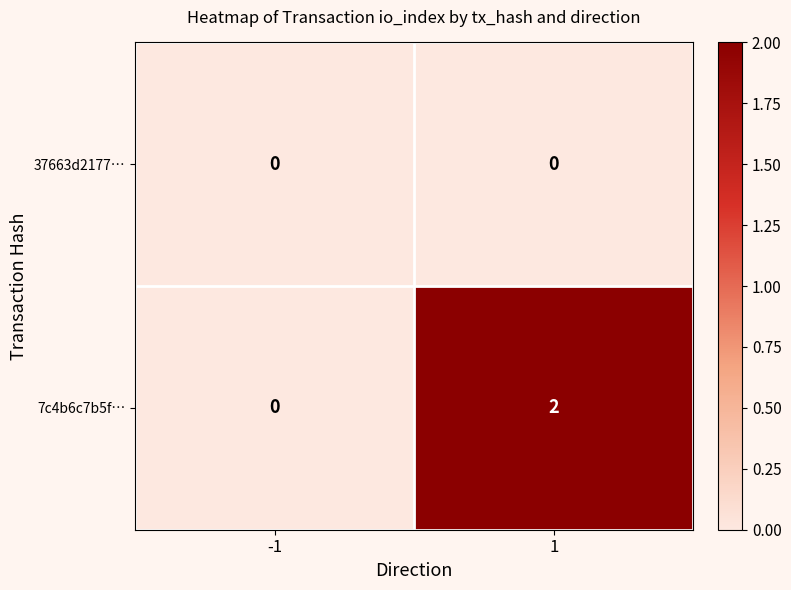

At 1, list the series in order from smallest to largest.

37663d2177…, 7c4b6c7b5f…